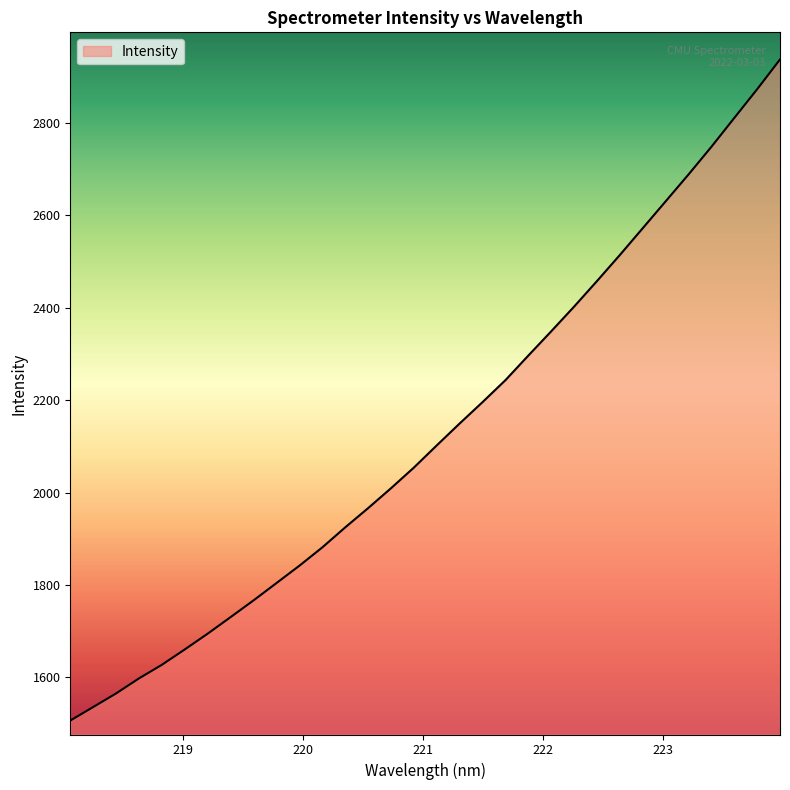

What is the smallest value displayed?

1506.3